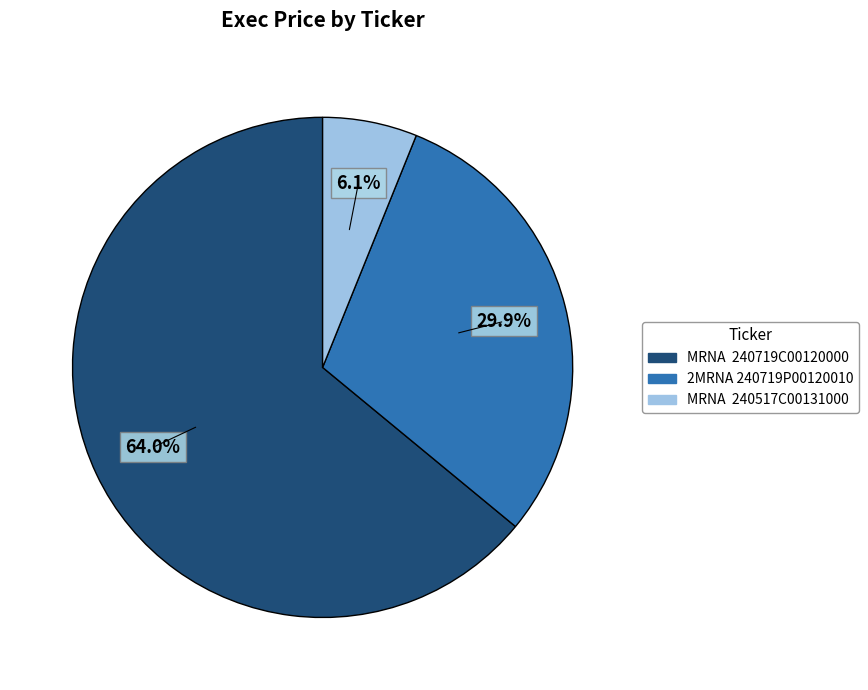

Which category has the biggest portion of the pie?

MRNA 240719C00120000